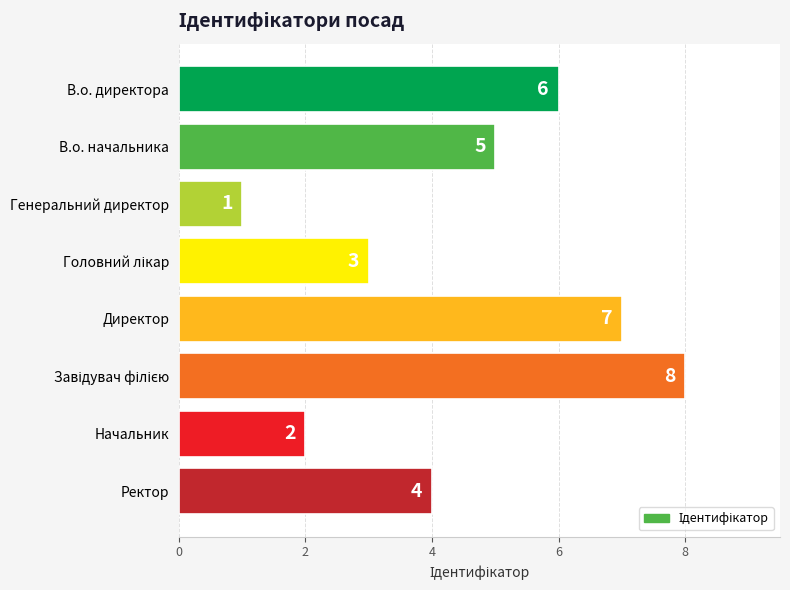

Reading top to bottom, transcribe all the data shown in this chart.

6	5	1	3	7	8	2	4